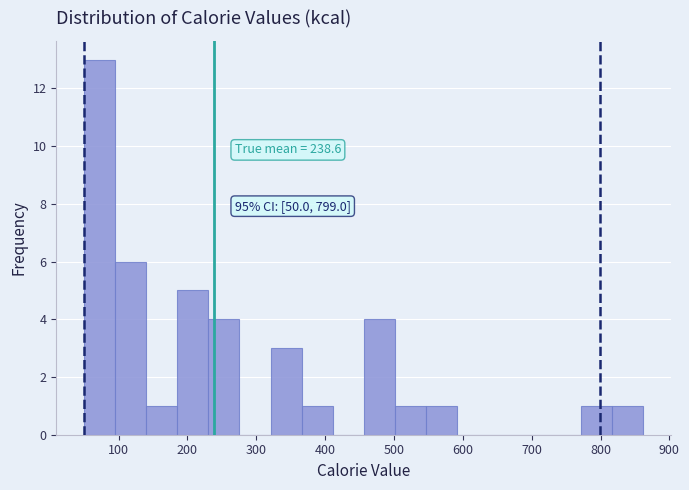

Which range on the x-axis has the tallest bar?

50 to 100